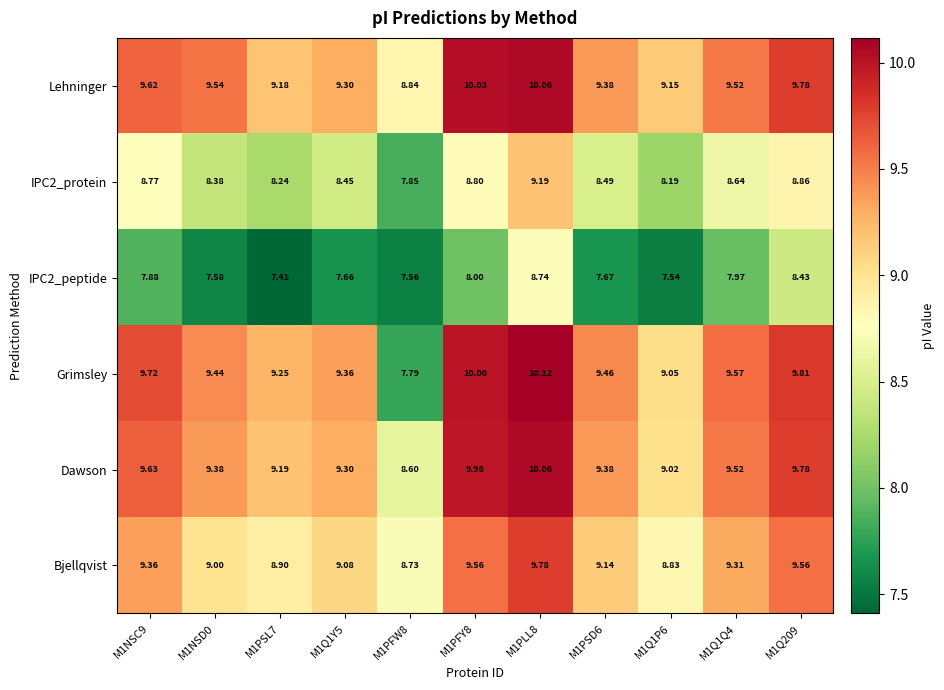

Between M1NSD0 and M1PFW8, which series saw the biggest shift?

Grimsley